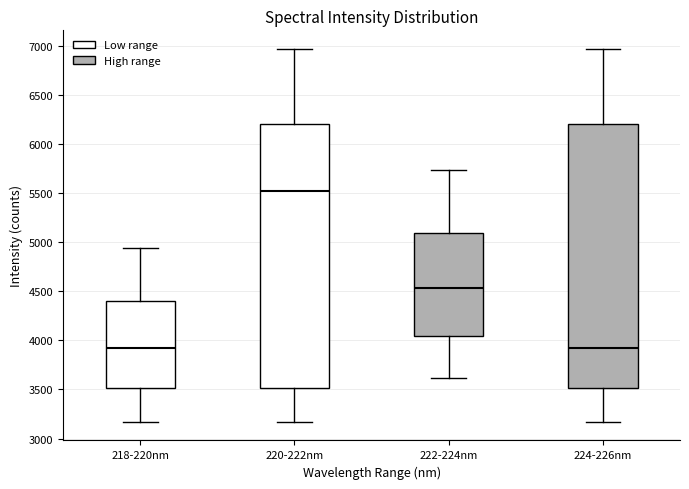

Where does the lower whisker of the box for 218-220nm end on the y-axis? The values are not printed on the chart, so give them approximately, as read against the axis.

3150